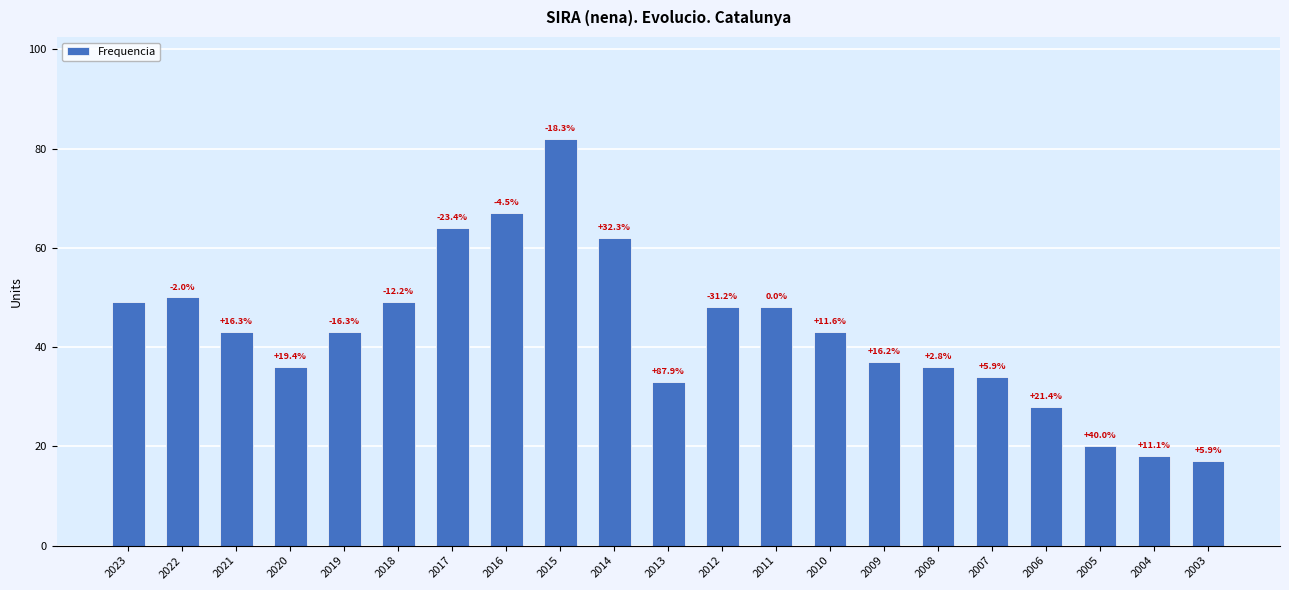

How many bars are there in total?

21